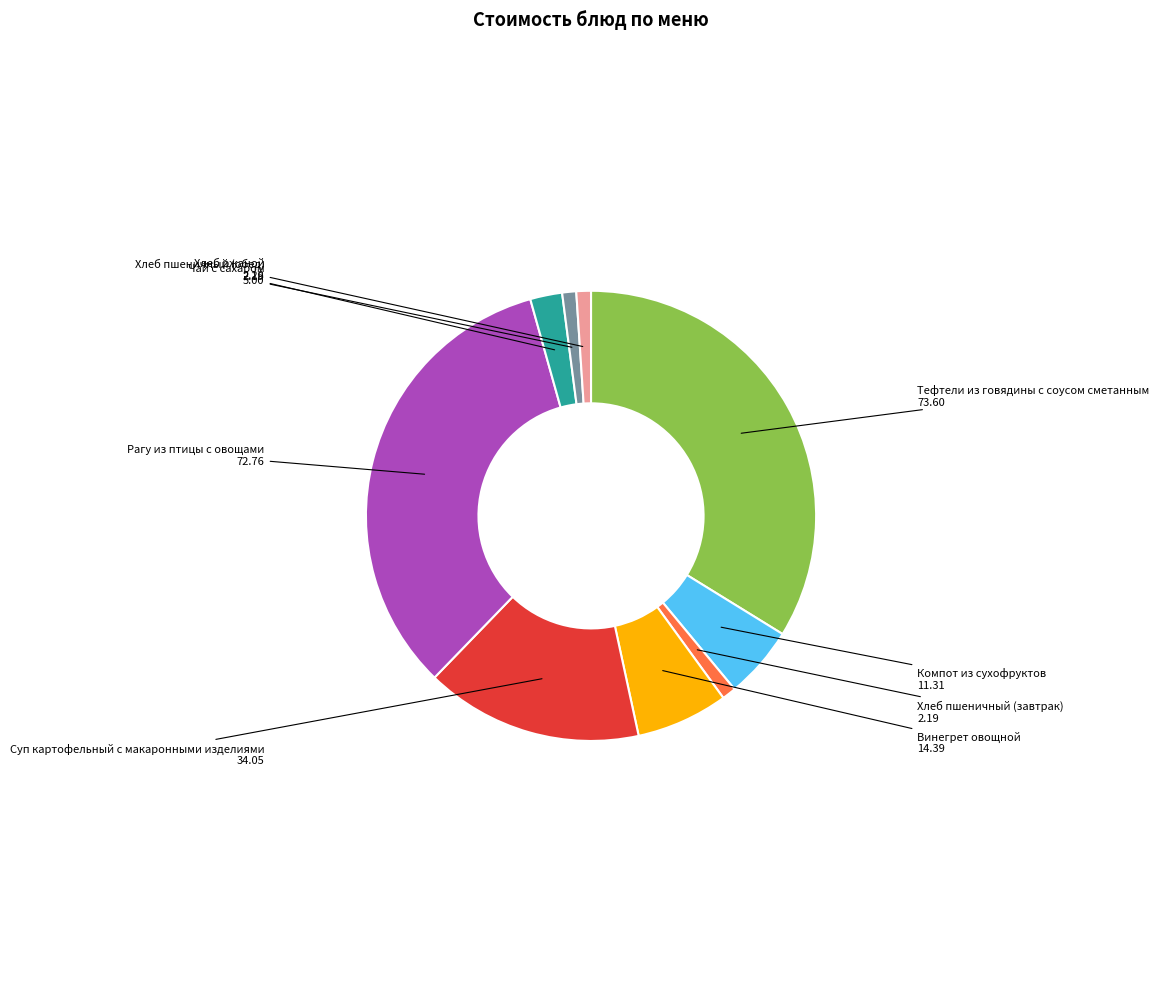

Count the number of slices in the pie.

9